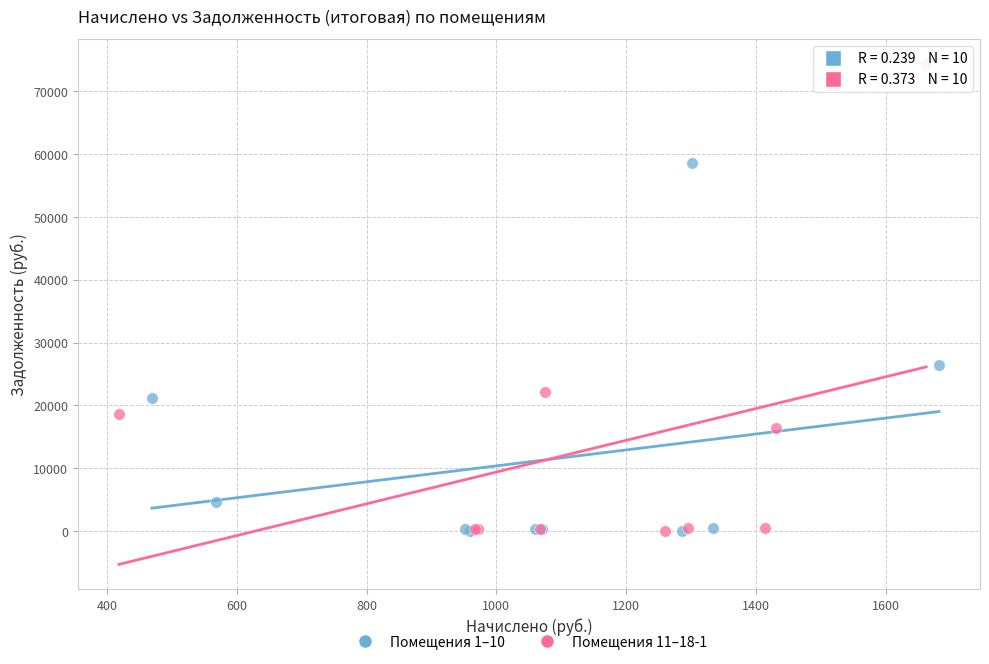

Which series has the largest Y range (max minus min)?

Помещения 11–18-1